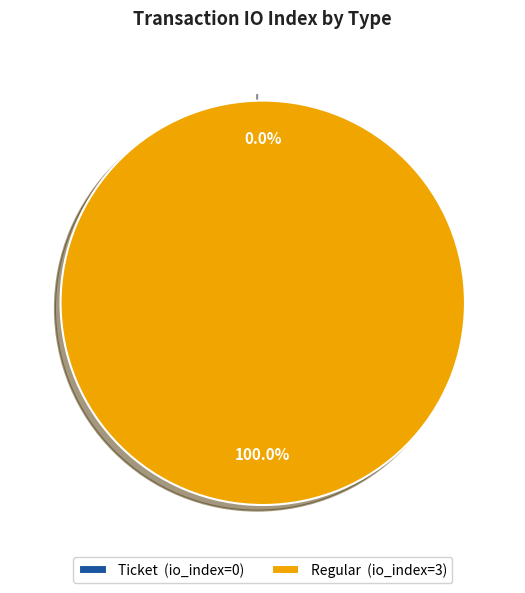

Does Regular represent more than half of the total?

Yes